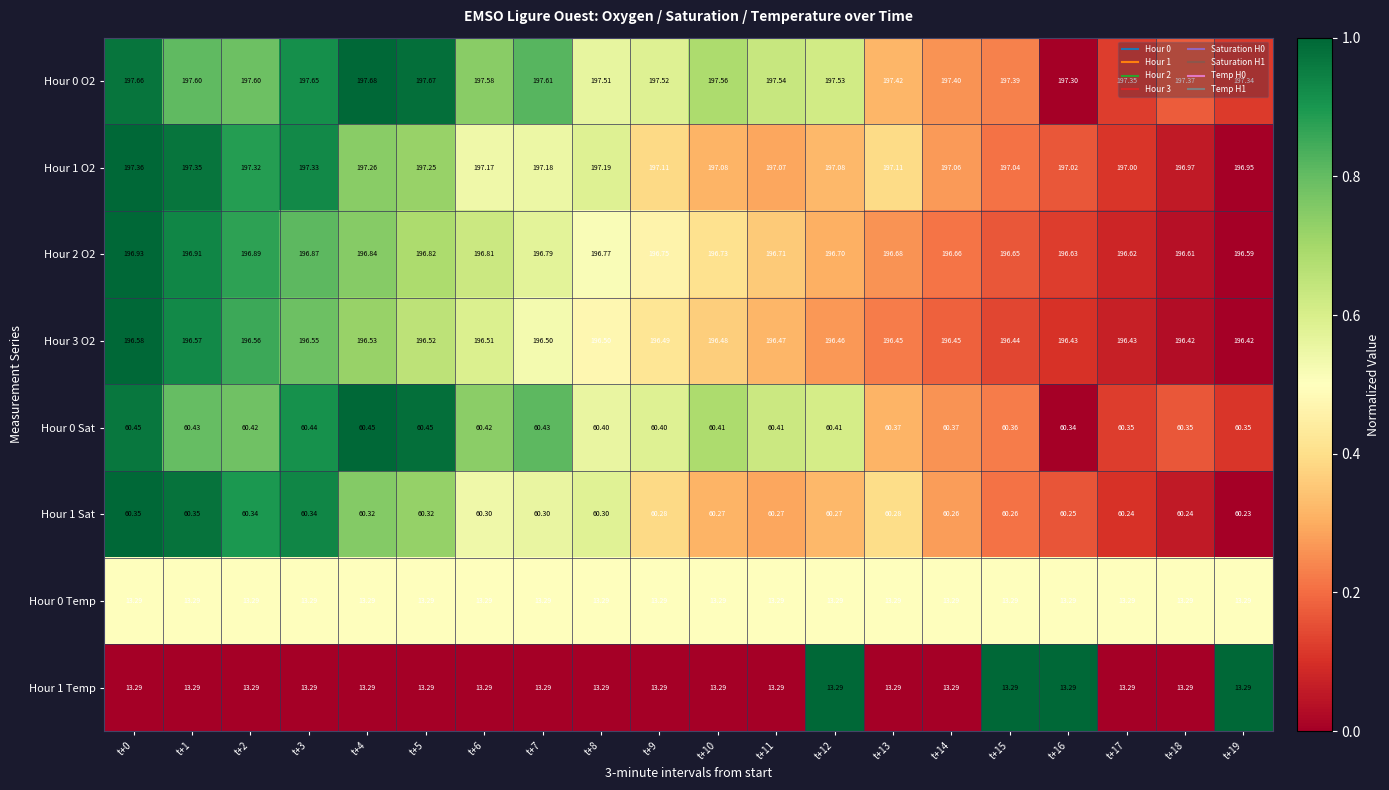

What is the spread (max minus min) of values at t+9?

184.2